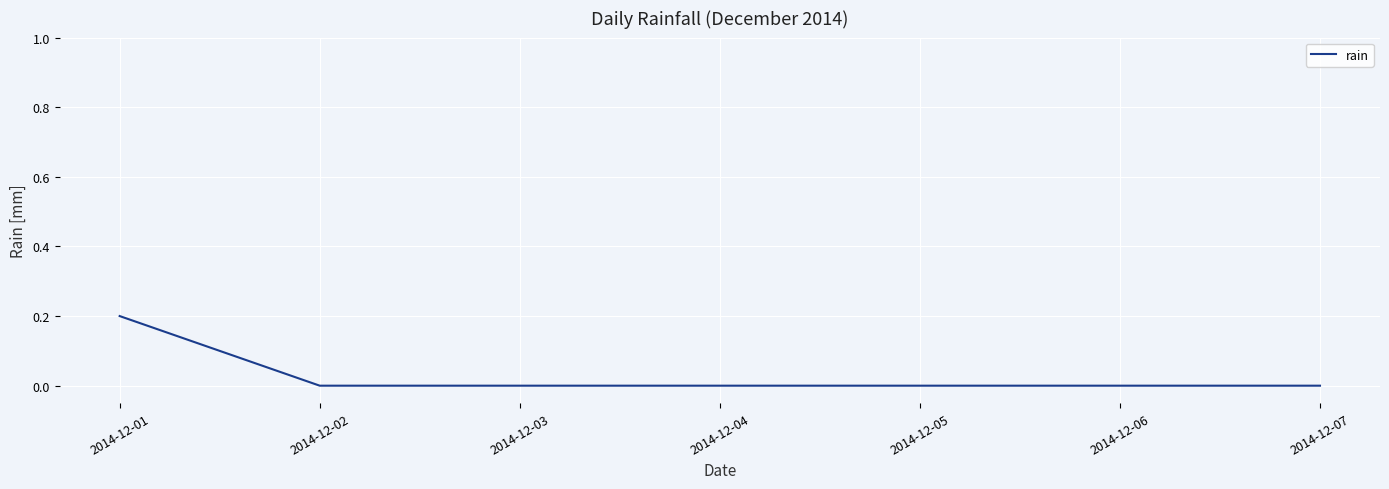

True or false: the data has more than 2 interior local peaks.

False